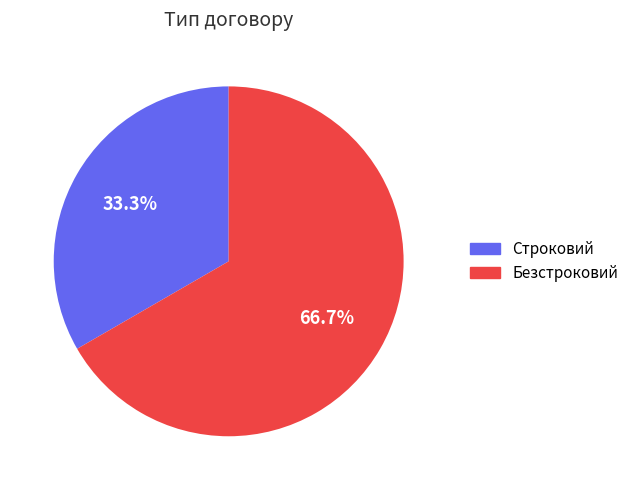

True or false: Безстроковий accounts for 56% of the total.

False